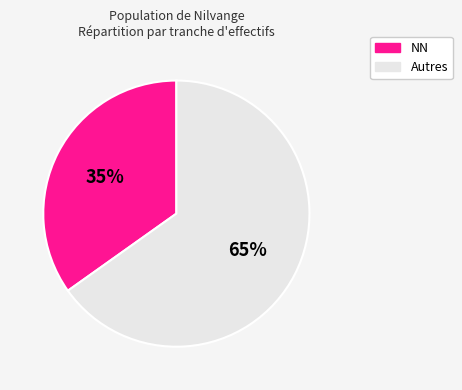

What is the smallest slice in the pie chart?

NN